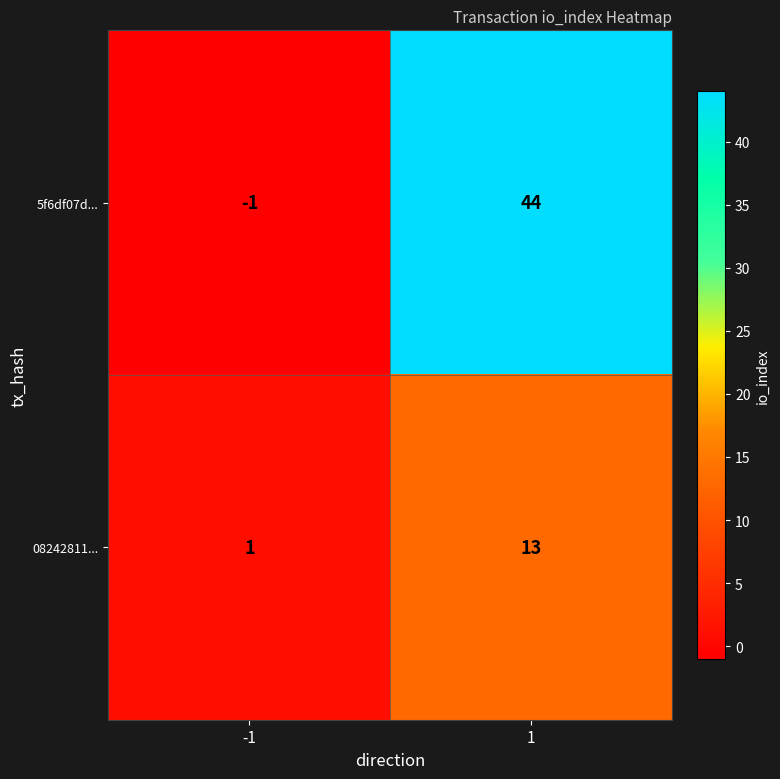

At -1, list the series in order from smallest to largest.

5f6df07d..., 08242811...